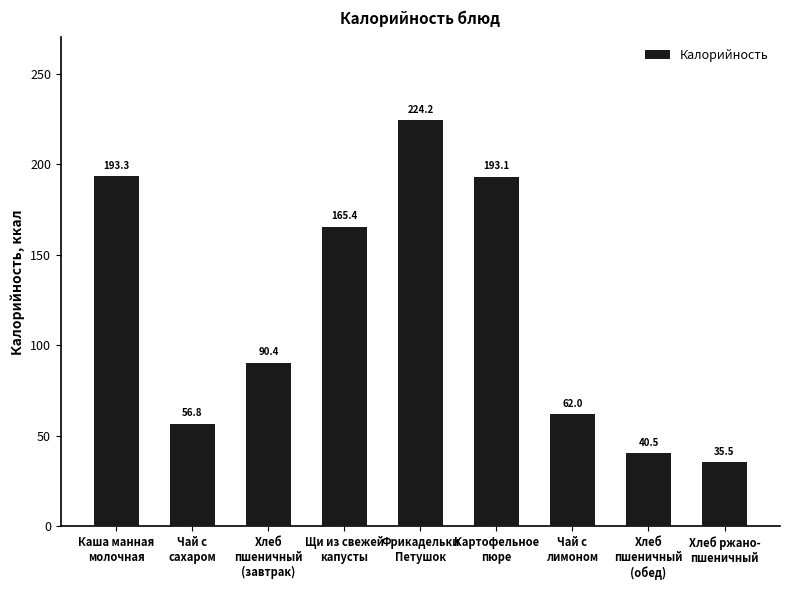

Which category has the highest value across all series?

Фрикадельки
Петушок